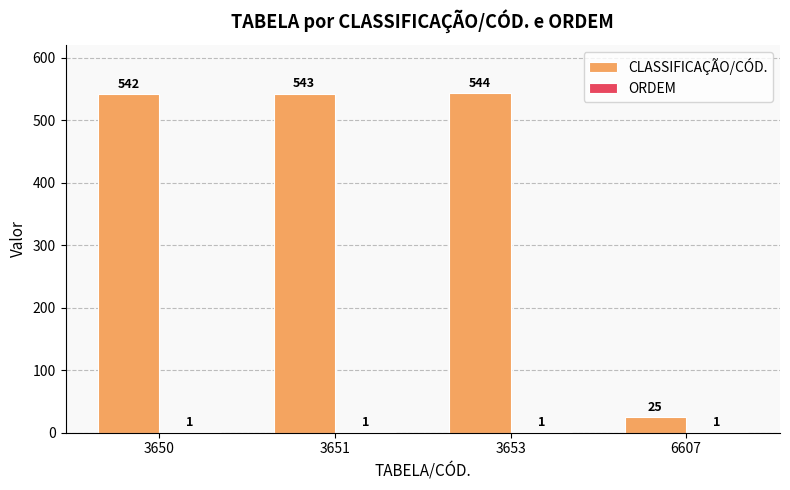

What is the approximate value of CLASSIFICAÇÃO/CÓD. at 6607?

25